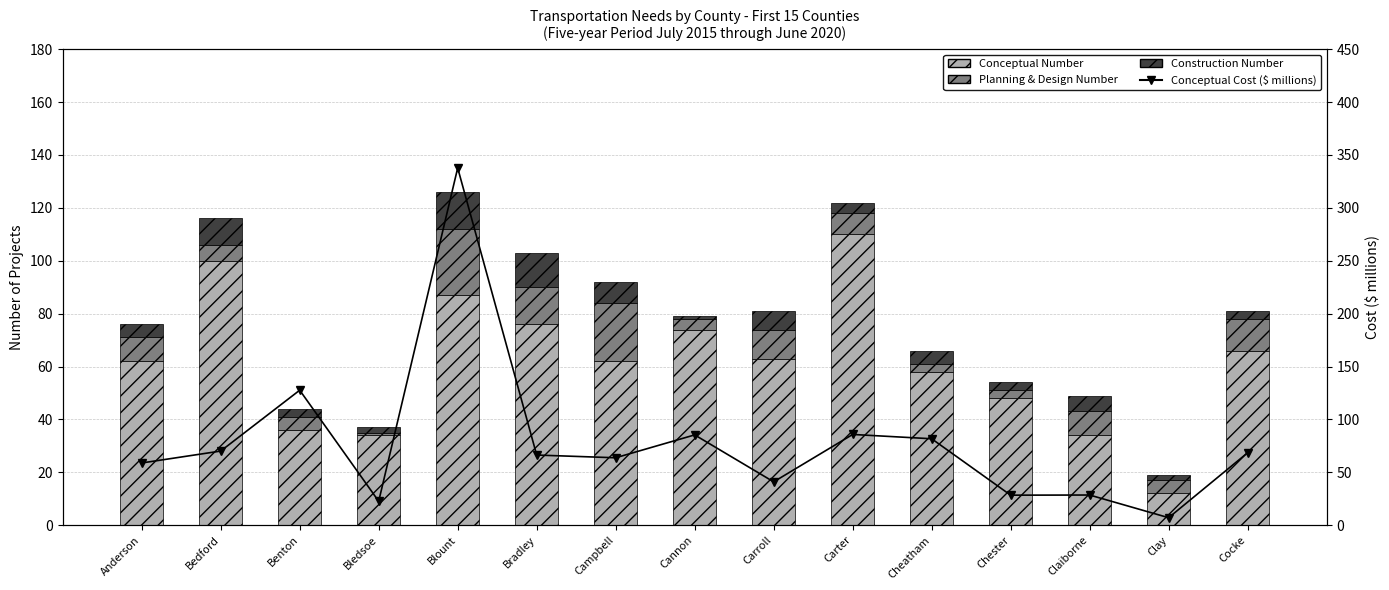

What position from the left is Benton?

3